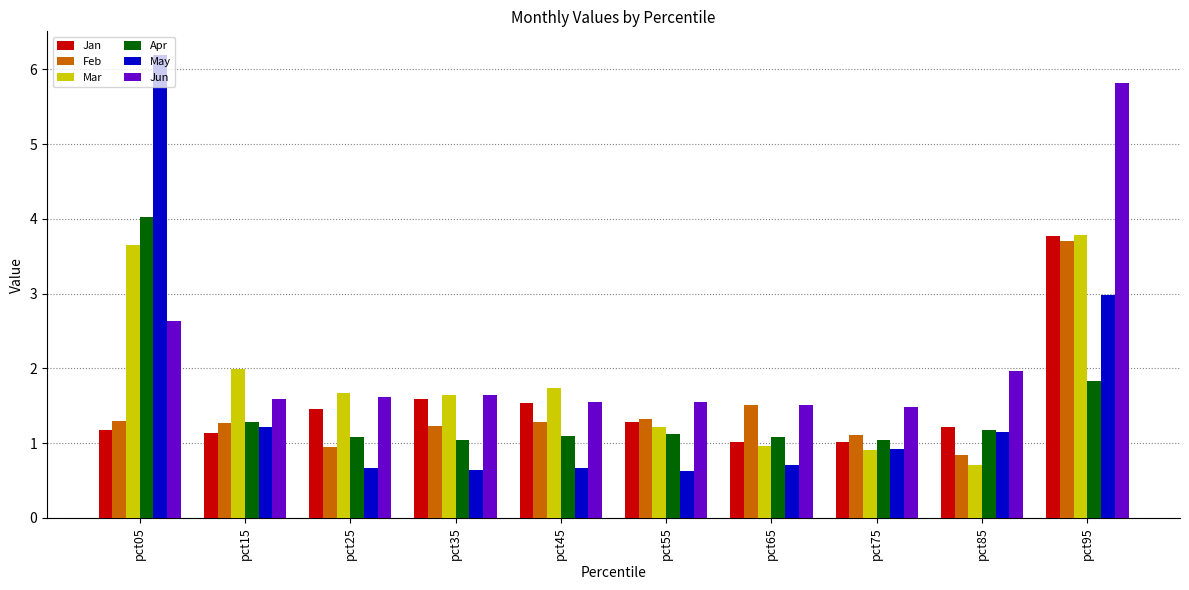

Does the chart contain any negative values?

No